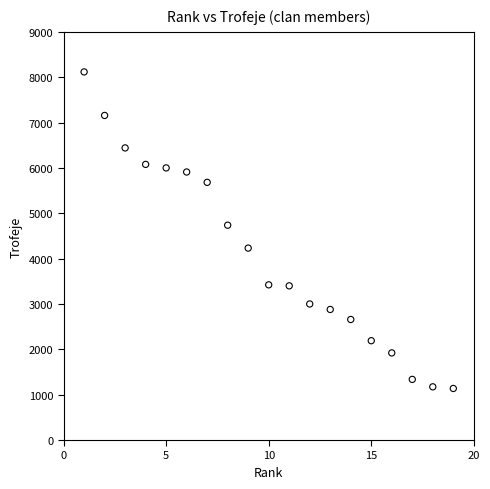

What Y value in the scatter plot is closest to 4627?

4737